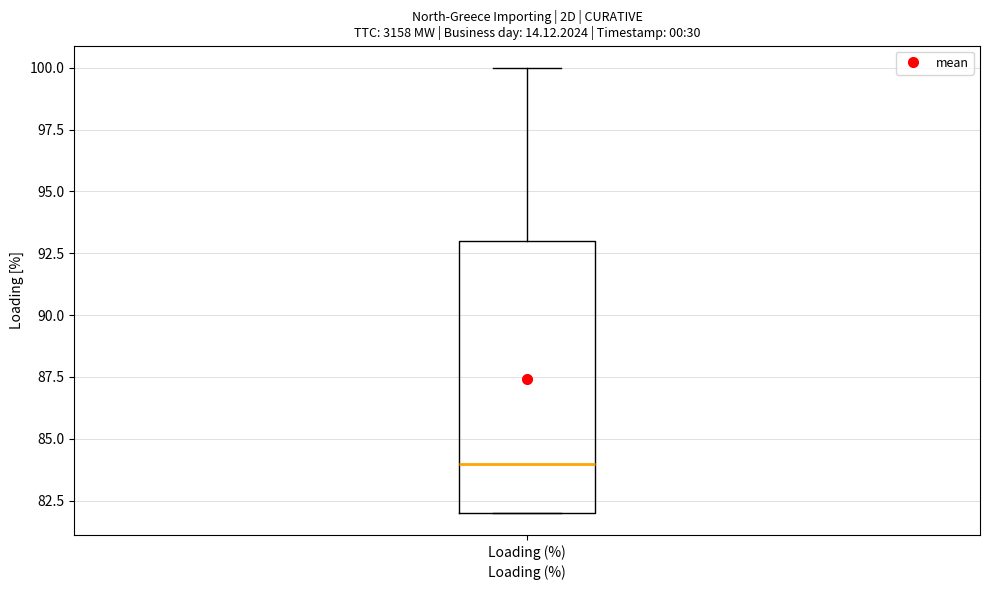

Read this box plot against the y-axis: the position of the median line, the range covered by the box, and the ends of both whiskers. The values are not printed on the chart, so give them approximately, as read against the axis.

median 84, box 82 to 93, whiskers 82 to 100